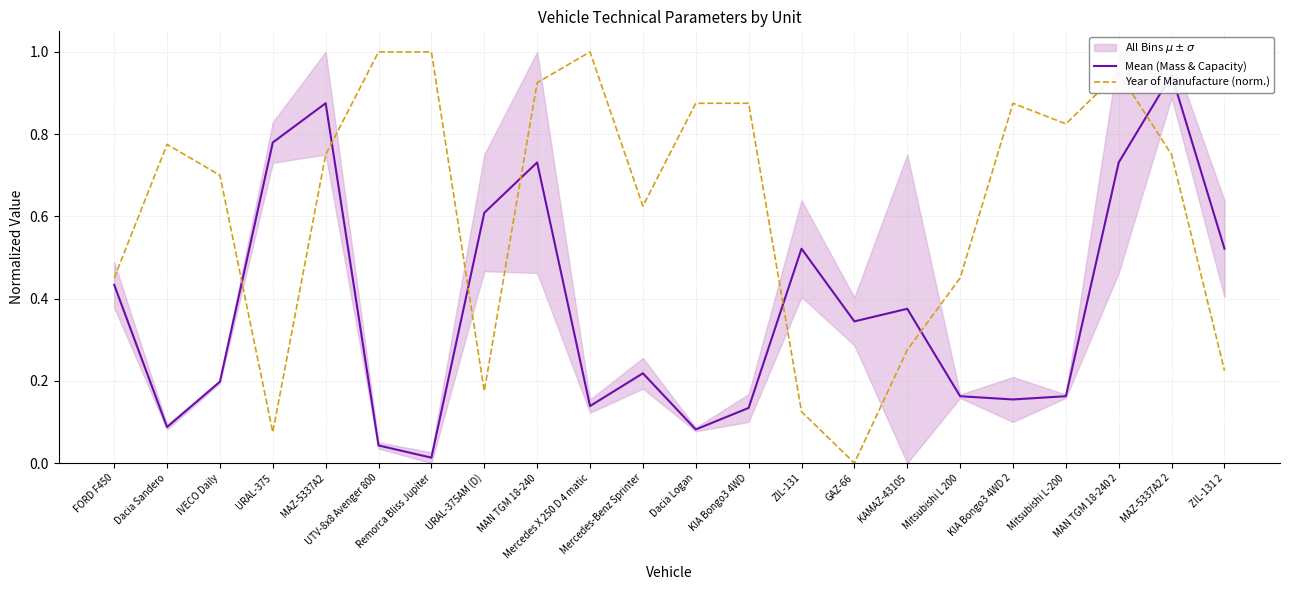

Which has a higher value, Dacia Sandero or GAZ-66?

GAZ-66